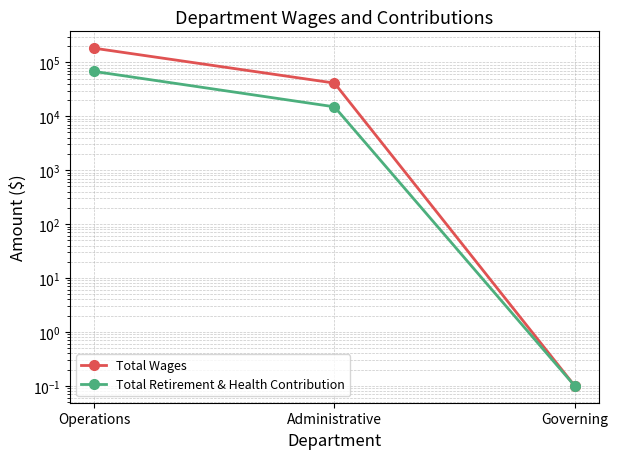

The value of Total Wages at Operations is 96593.4. True or false?

False